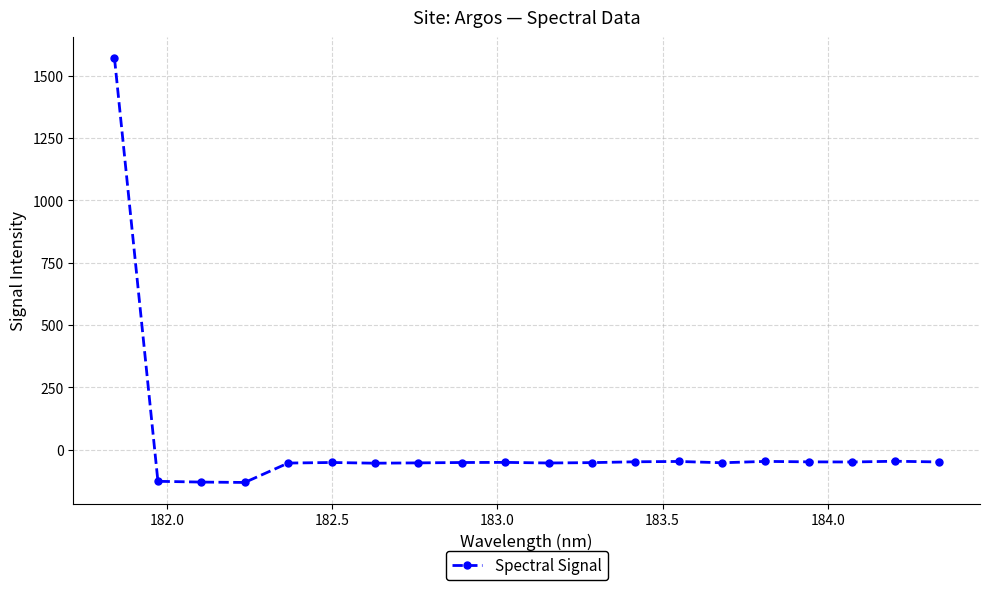

What is the value of the 15th point from the left?

-52.8